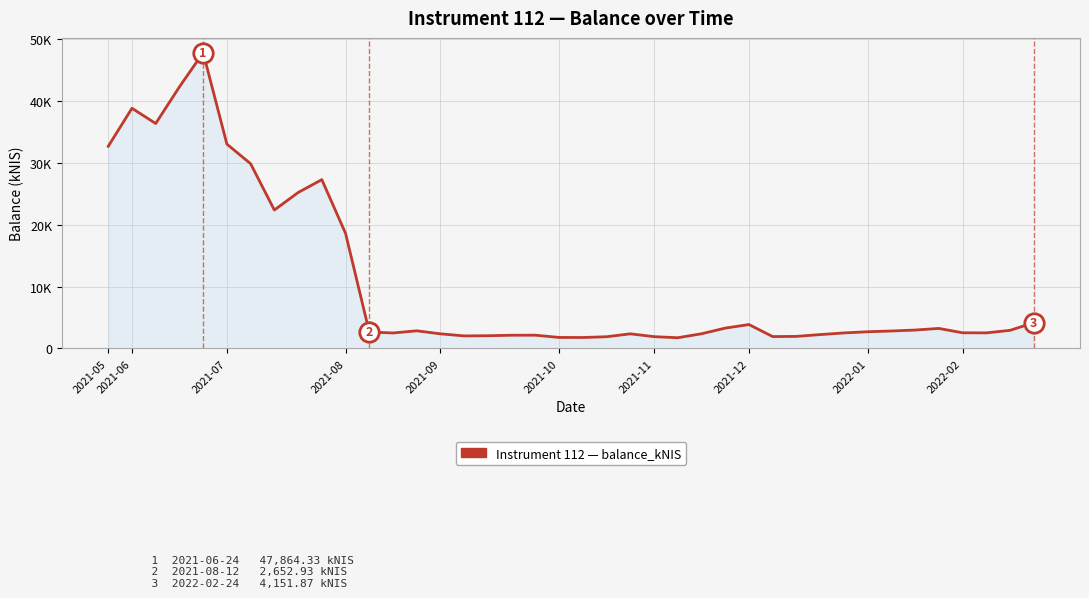

Does the chart display data point markers on the line(s)?

No